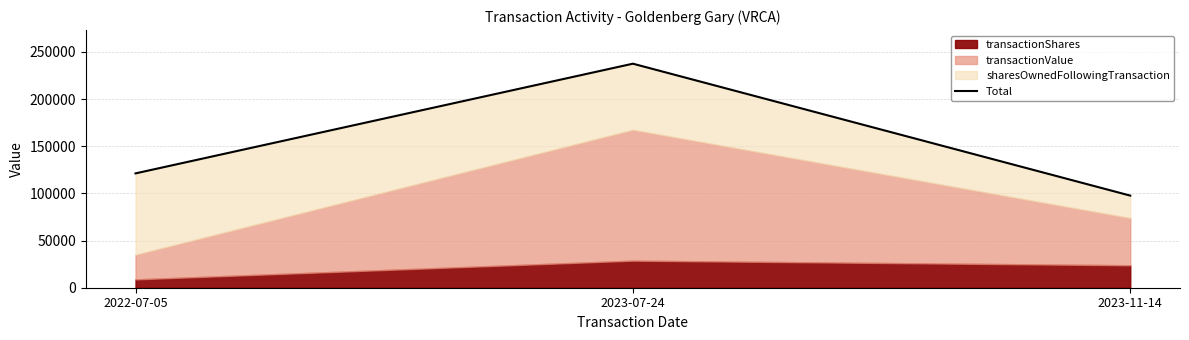

Reading right to left, list all the values displayed in this chart.

97617	237425	121171